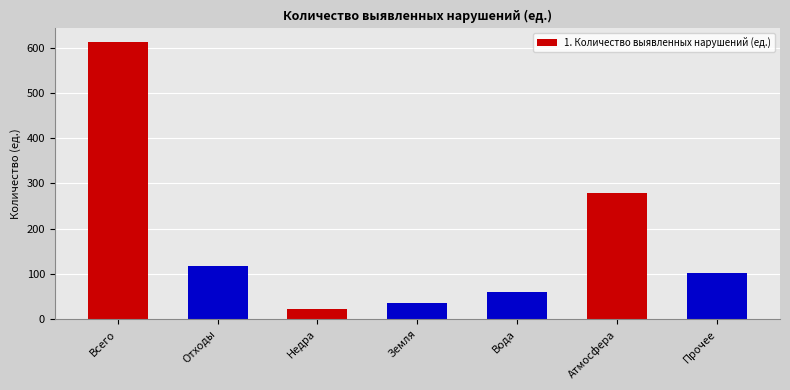

What is the sum of all values?

1224